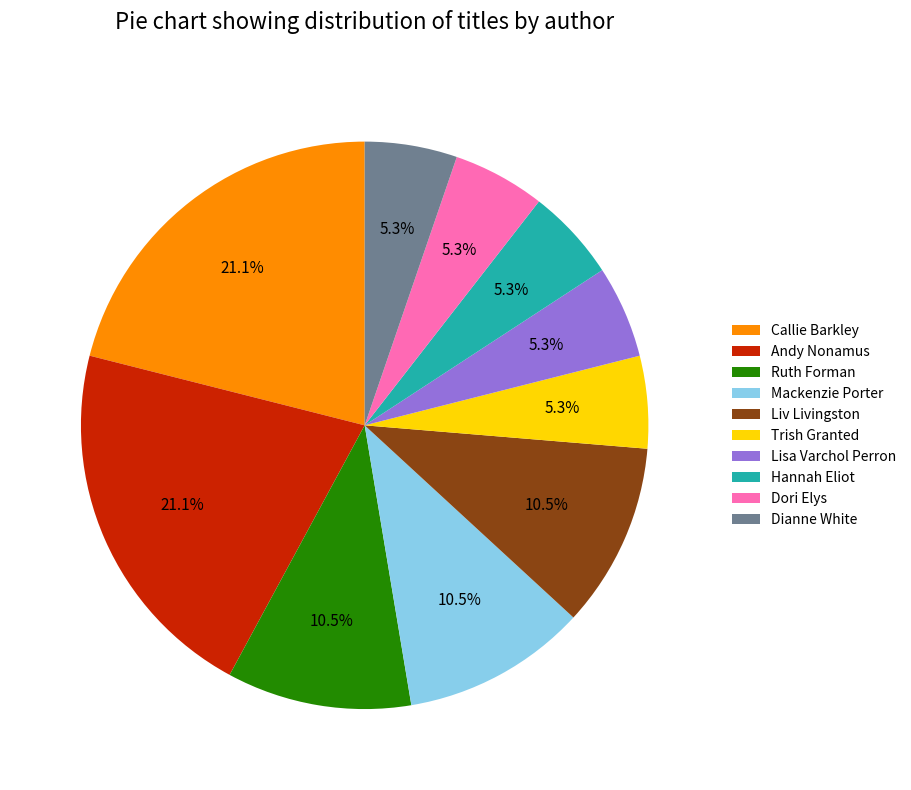

Does Dori Elys represent more than half of the total?

No